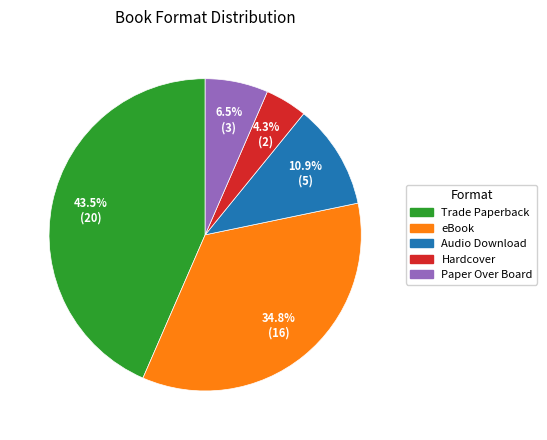

Which category has the biggest portion of the pie?

Trade Paperback